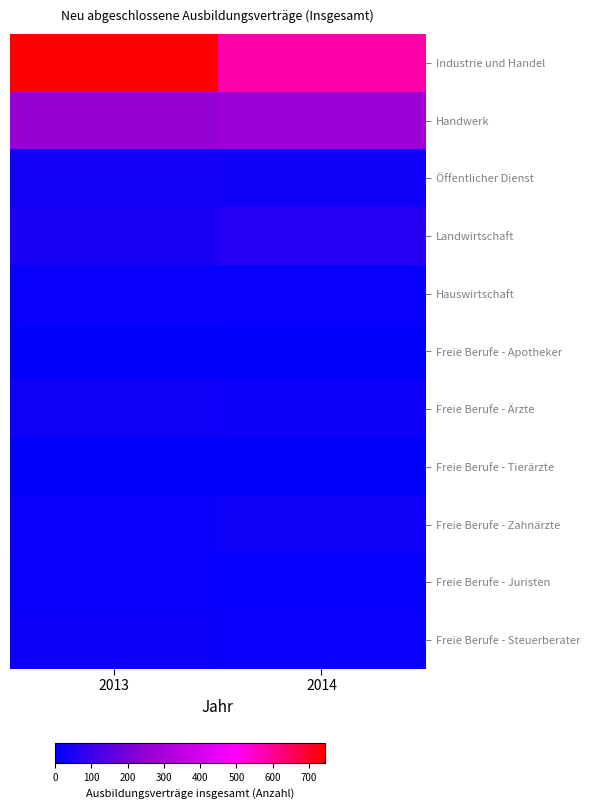

Which series changed the most between 2013 and 2014?

Industrie und Handel